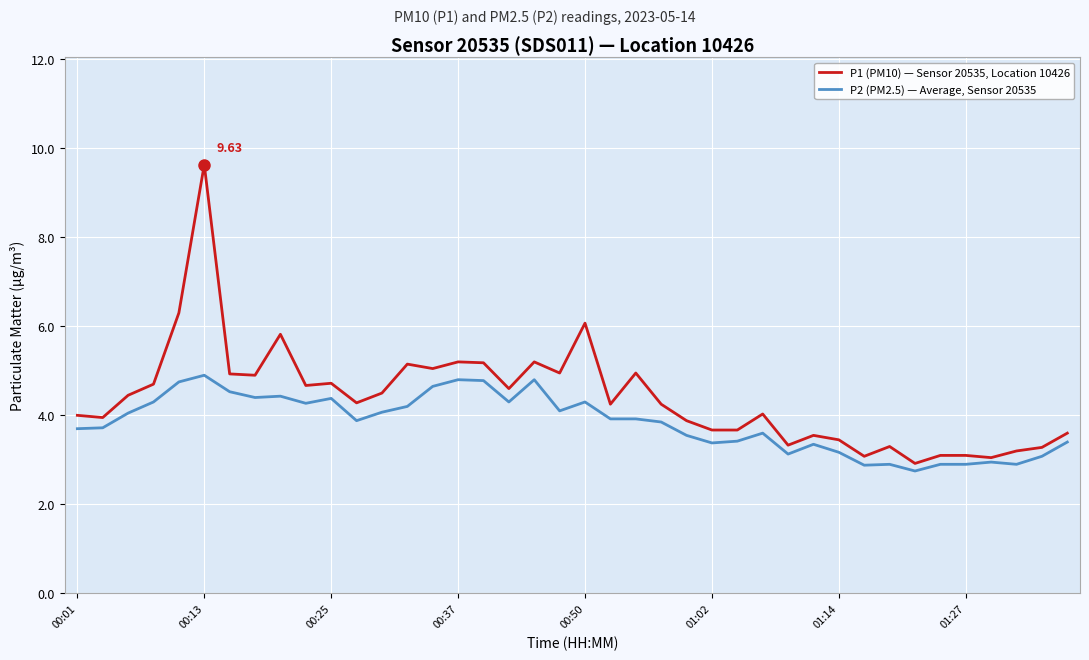

Which series has the largest total across all categories?

P1 (PM10) — Sensor 20535, Location 10426